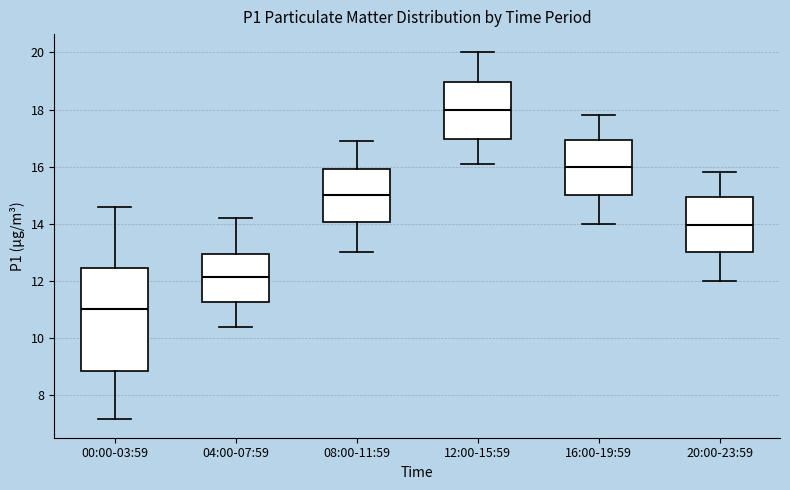

Which box is the tallest, from its lower edge to its upper edge?

00:00-03:59